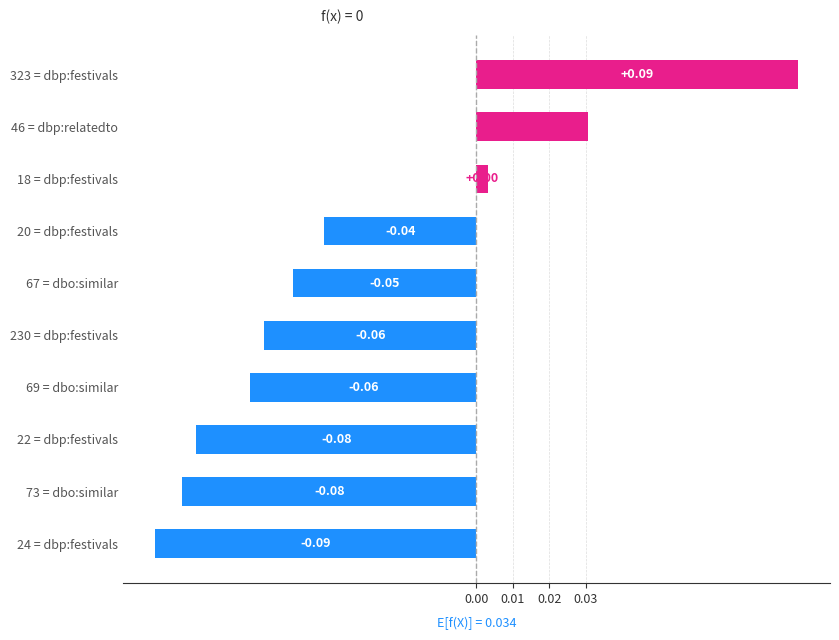

The value at 67 = dbo:similar is -0.0. True or false?

False